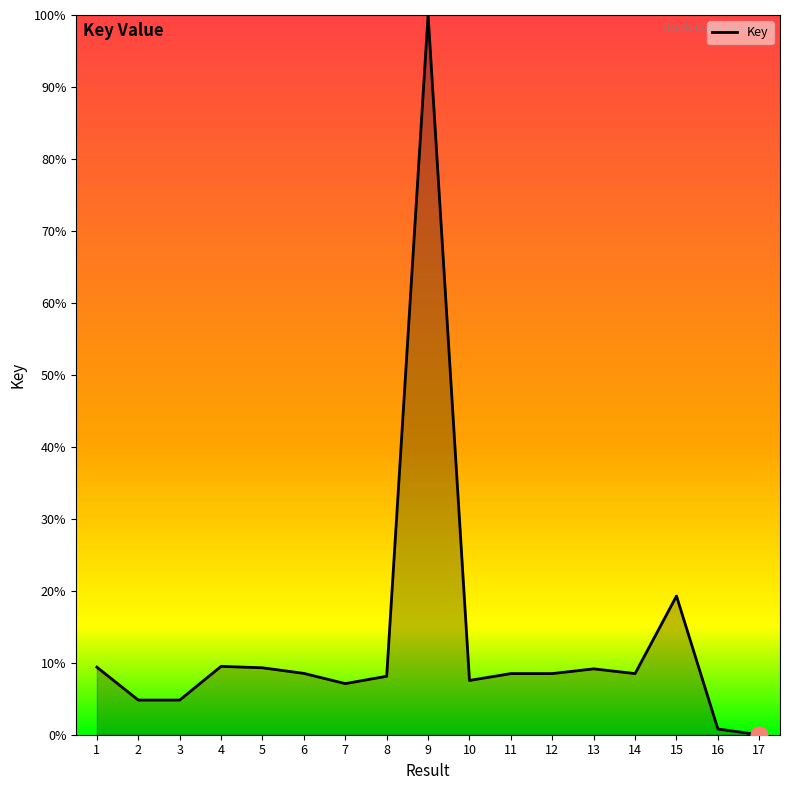

The chart shows a value of 8.5 at 11. True or false?

True